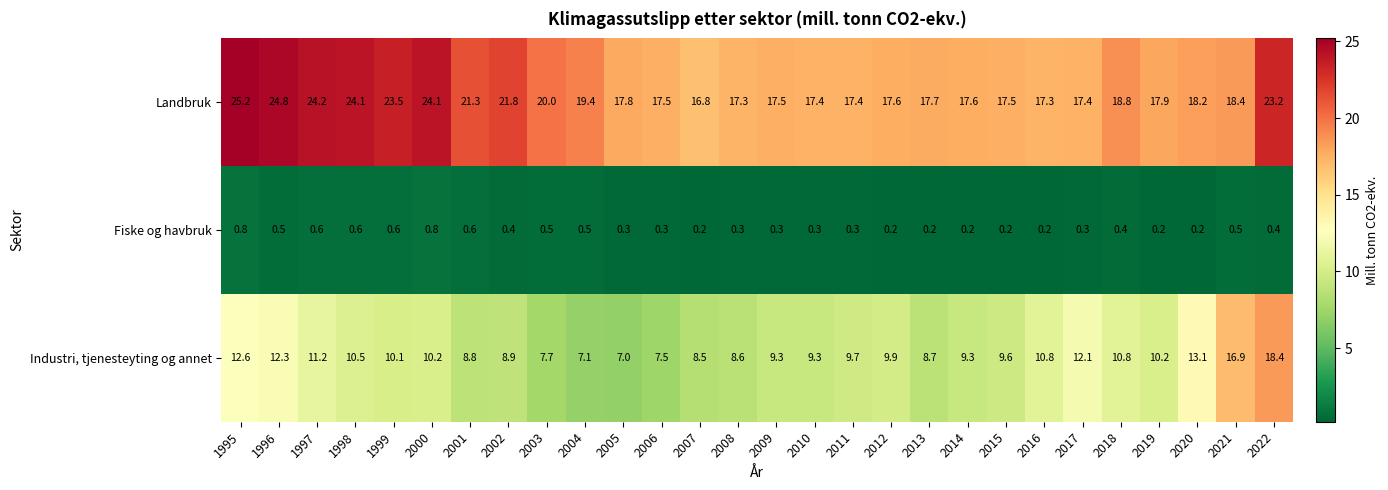

Rank the series by their average value, from lowest to highest.

Fiske og havbruk, Industri, tjenesteyting og annet, Landbruk